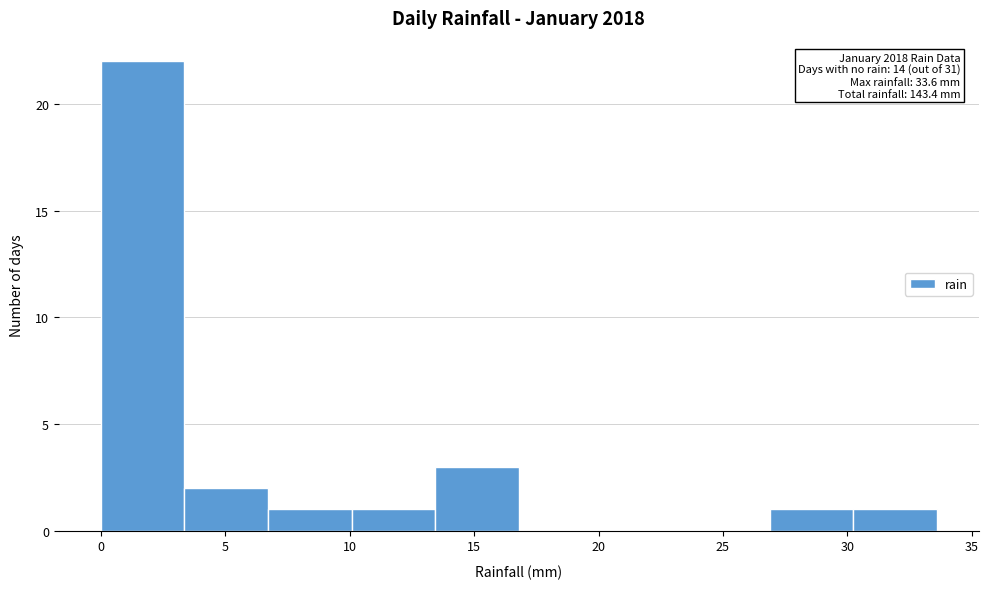

Over which range of the x-axis is the bar tallest?

0.0 to 3.5